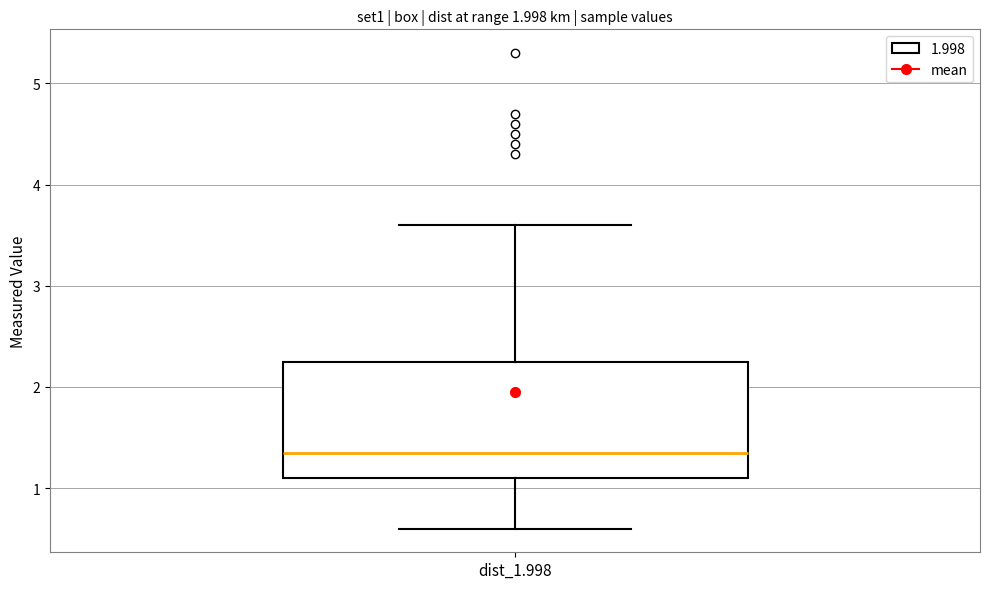

Read this box plot against the y-axis: the position of the median line, the range covered by the box, and the ends of both whiskers. The values are not printed on the chart, so give them approximately, as read against the axis.

median 1.4, box 1.1 to 2.3, whiskers 0.6 to 3.6